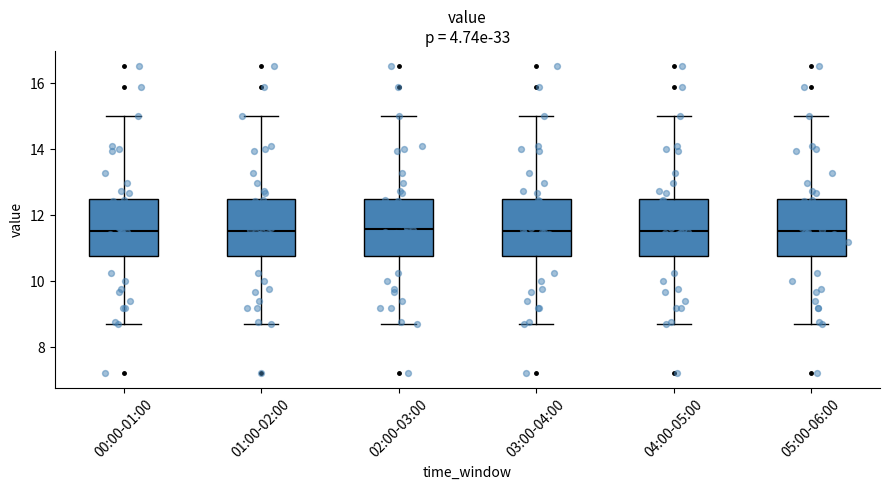

Reading left to right, read every box against the y-axis: the position of its median line, the range the box covers, and the ends of its whiskers. The values are not printed on the chart, so give them approximately, as read against the axis.

00:00-01:00: median 11.6, box 10.8 to 12.6, whiskers 8.8 to 15.0
01:00-02:00: median 11.6, box 10.8 to 12.6, whiskers 8.8 to 15.0
02:00-03:00: median 11.6, box 10.8 to 12.6, whiskers 8.8 to 15.0
03:00-04:00: median 11.6, box 10.8 to 12.6, whiskers 8.8 to 15.0
04:00-05:00: median 11.6, box 10.8 to 12.6, whiskers 8.8 to 15.0
05:00-06:00: median 11.6, box 10.8 to 12.6, whiskers 8.8 to 15.0